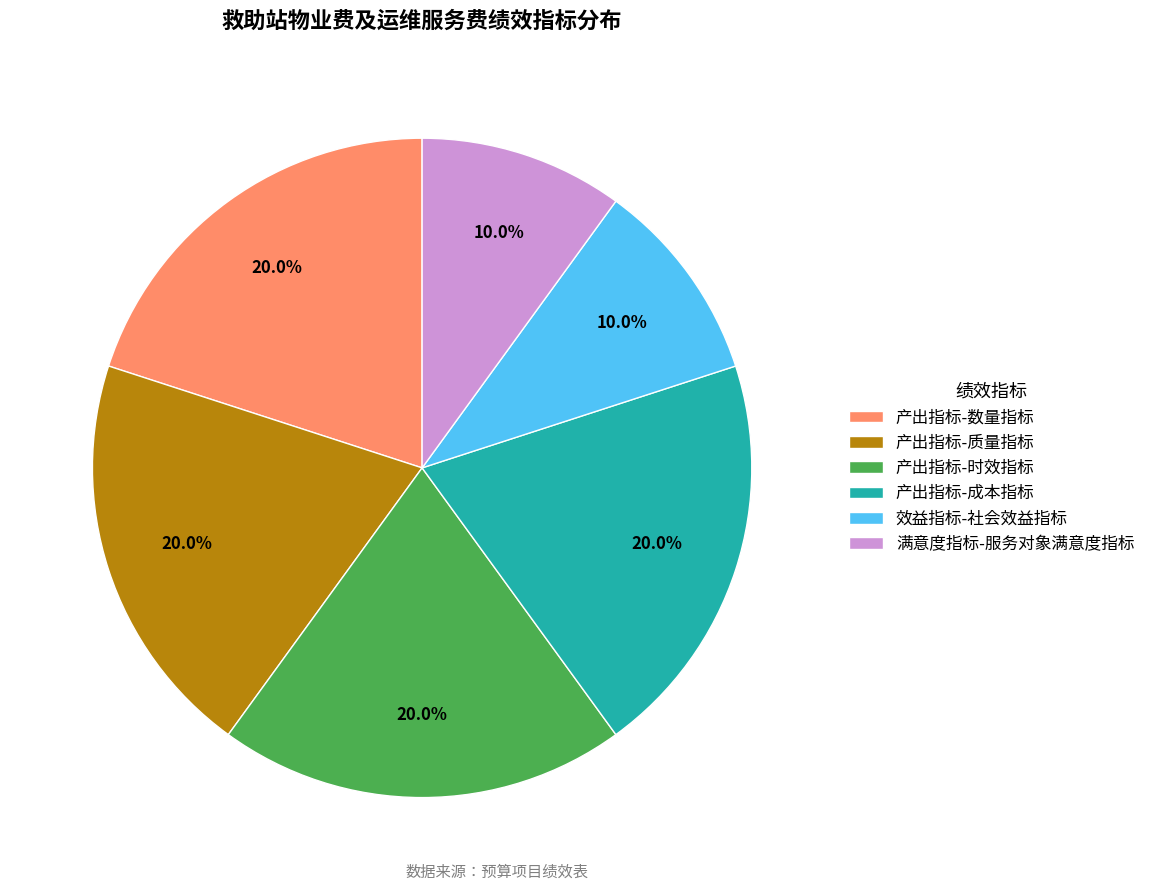

Does any single category account for the majority?

No